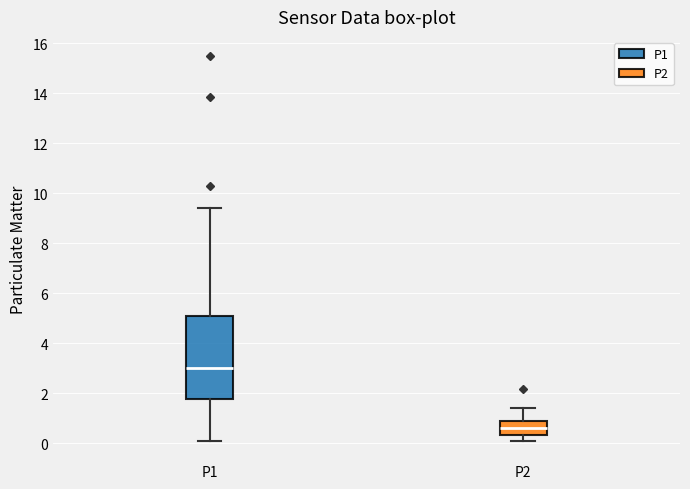

Which box is the tallest, from its lower edge to its upper edge?

P1